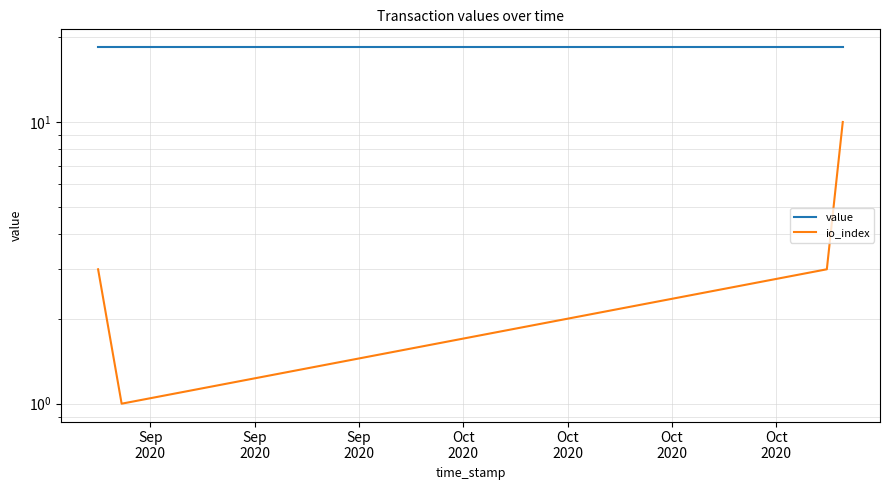

True or false: io_index and value cross at least once.

False